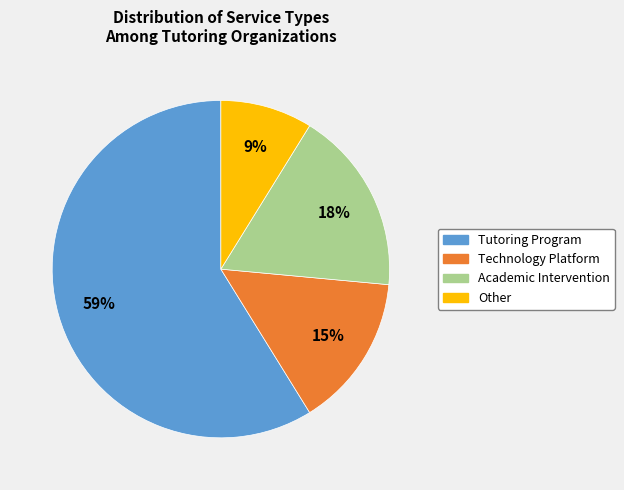

Count the number of slices in the pie.

4